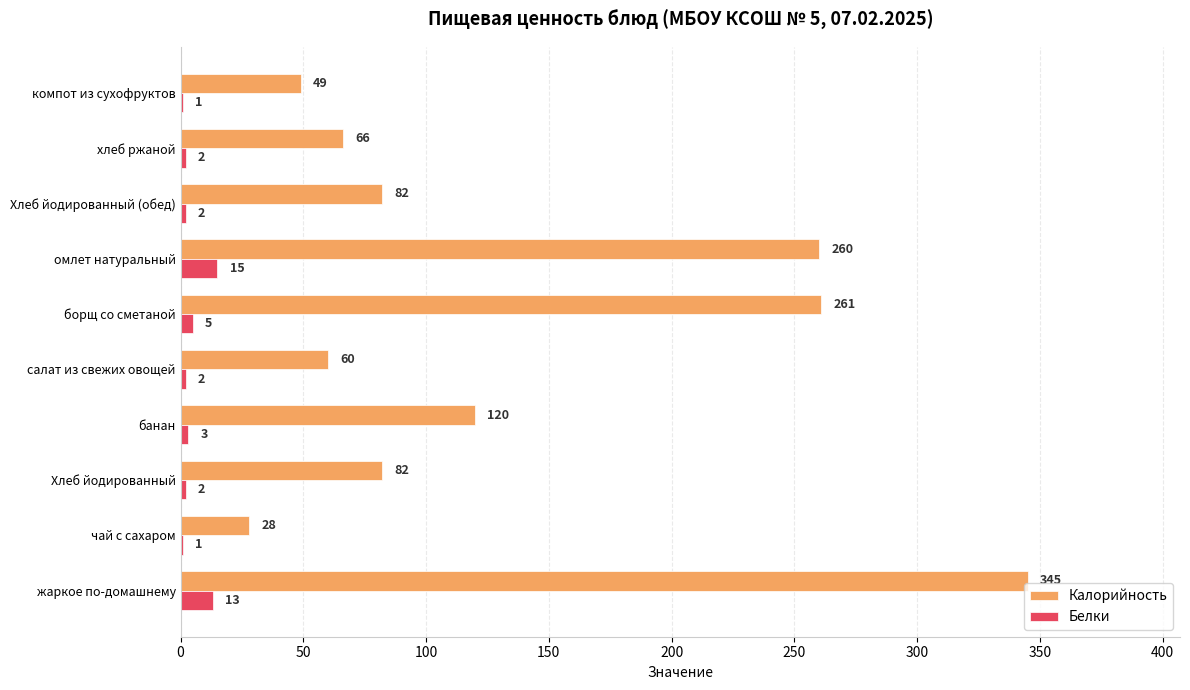

At which label does Белки reach its peak?

омлет натуральный